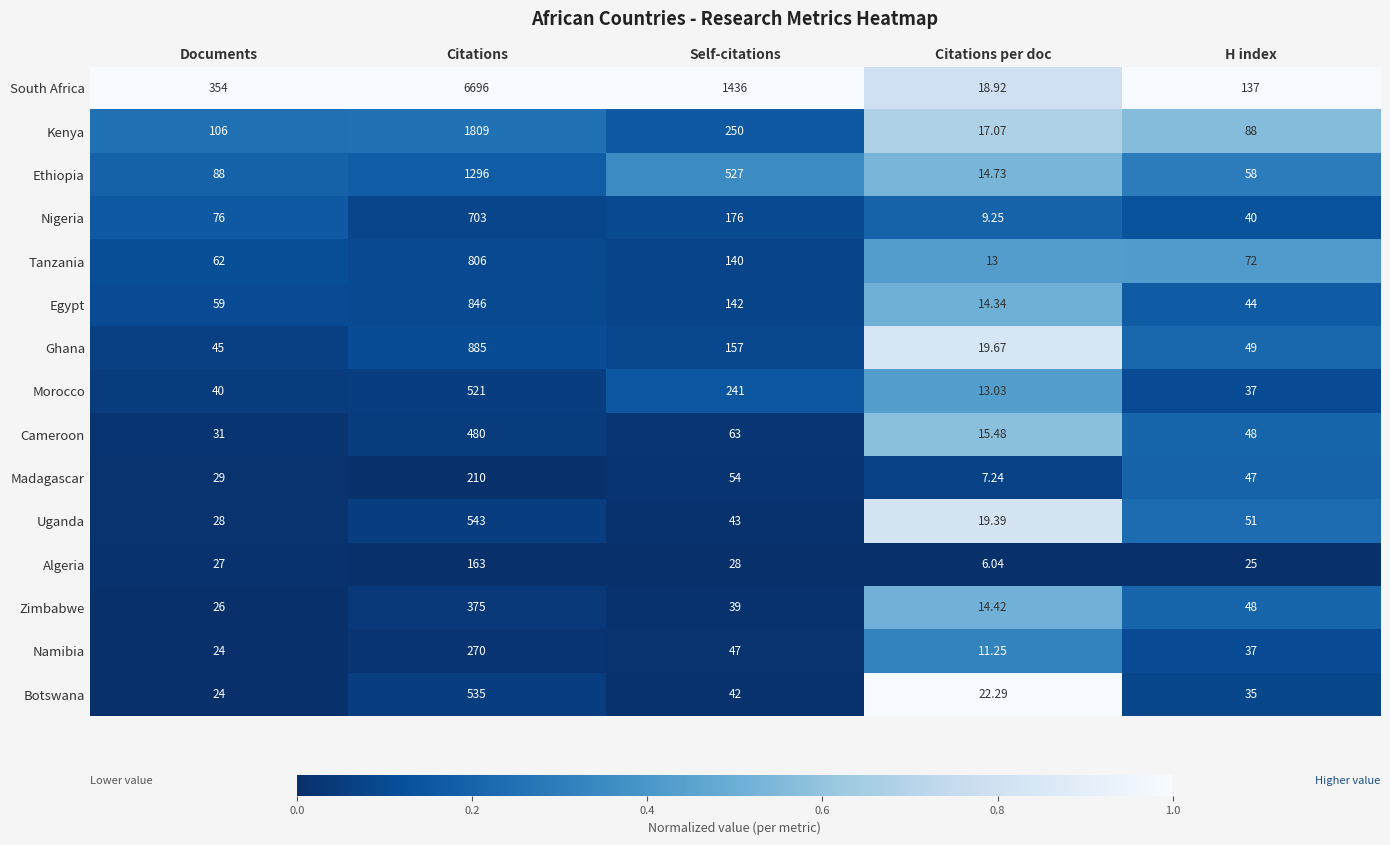

Between Citations and H index, which series saw the biggest shift?

South Africa